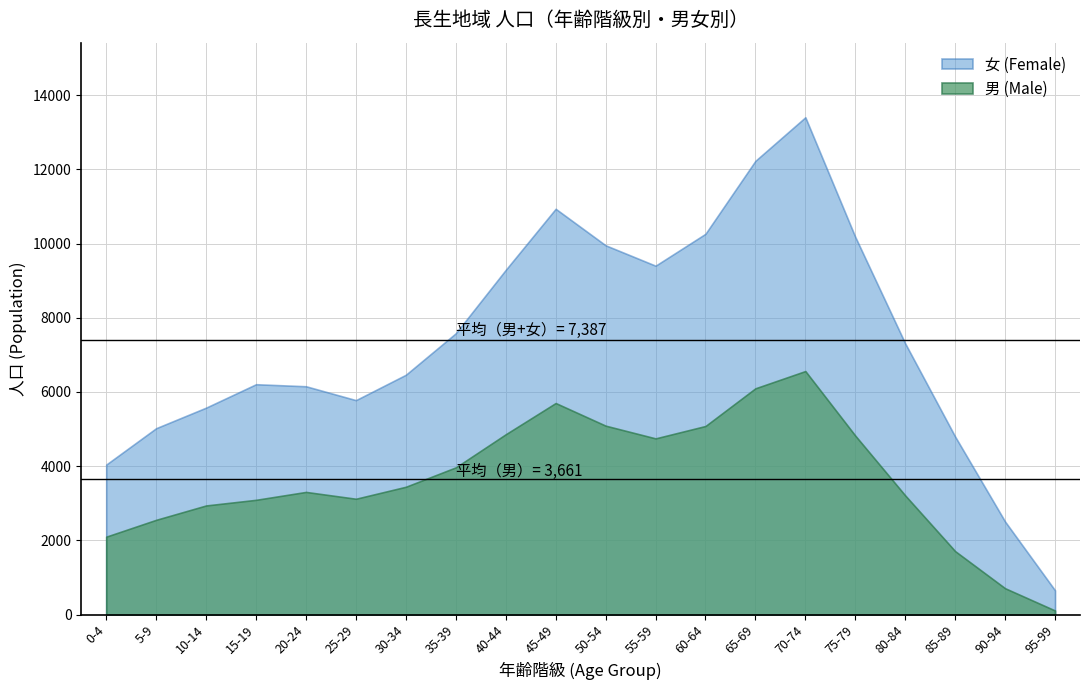

Rank the series at 85-89 from lowest to highest value.

男 (Male), 女 (Female)